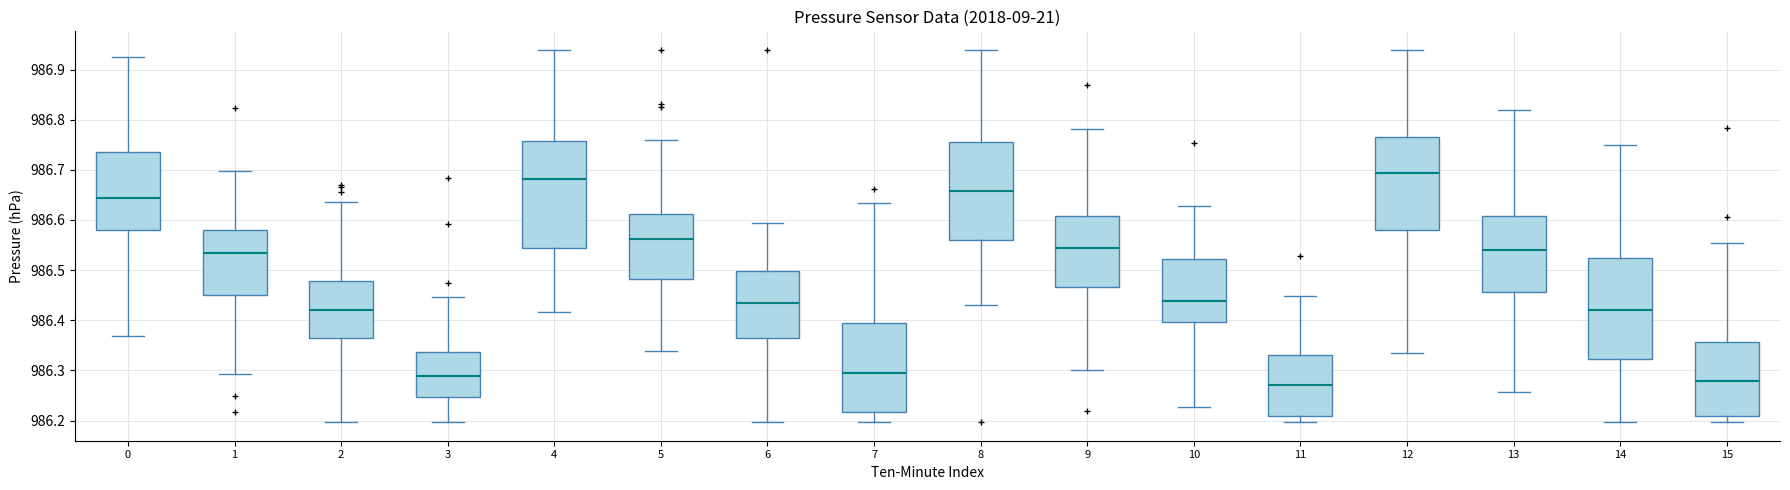

Where does the lower whisker of the box at x = 1 end on the y-axis? The values are not printed on the chart, so give them approximately, as read against the axis.

986.29